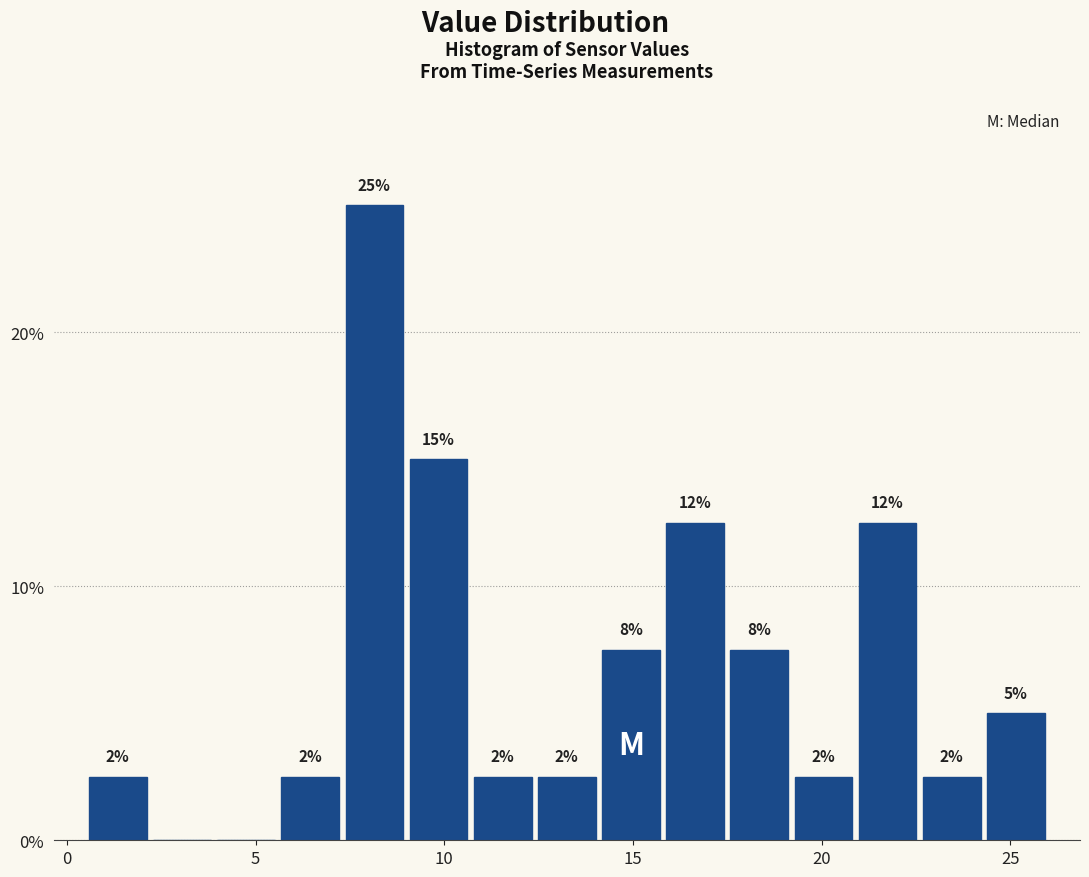

Read against the x-axis, roughly where is the centre of the tallest bar?

8.0